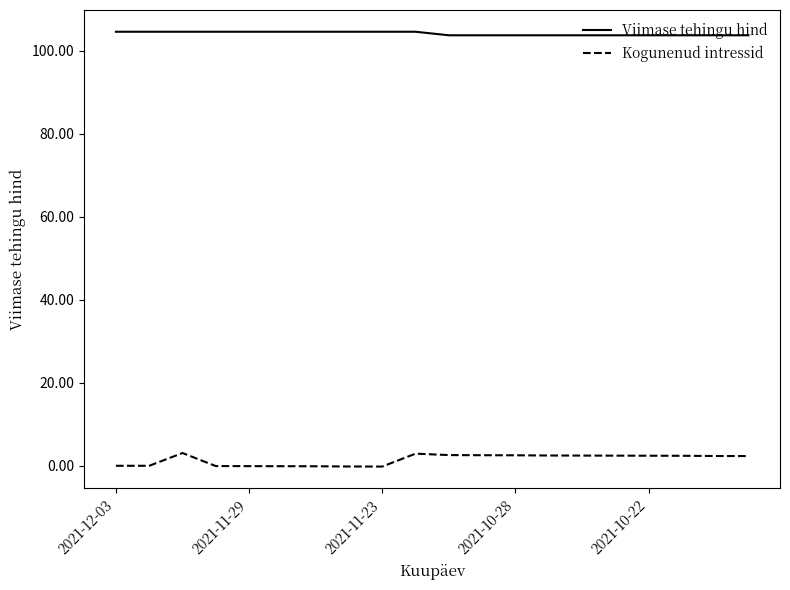

What is the difference between the maximum and minimum values in the Kogunenud intressid series?

3.3